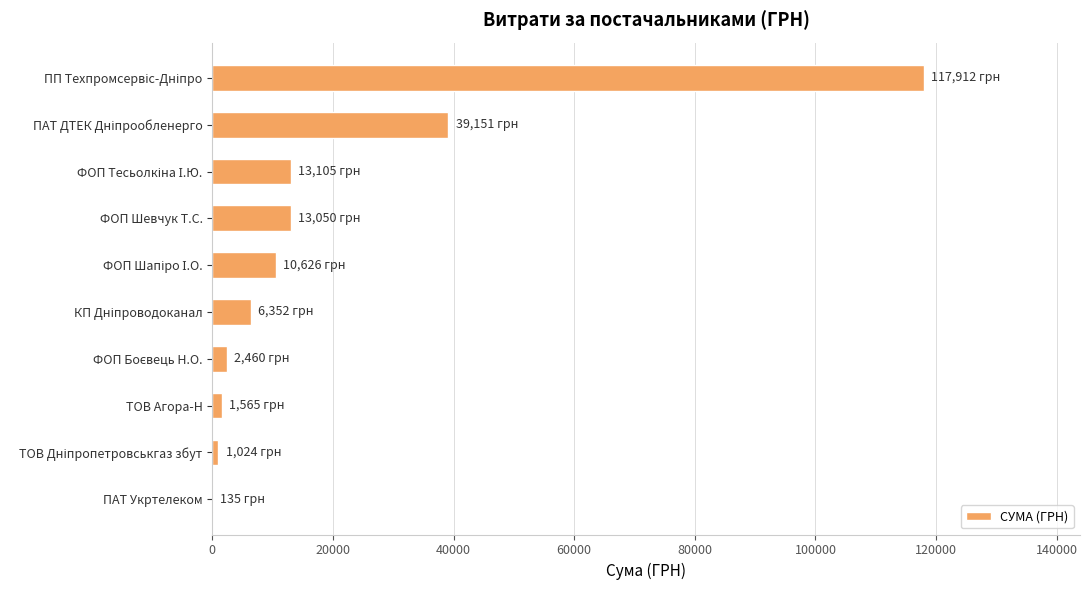

What is the greatest value displayed?

117912.0